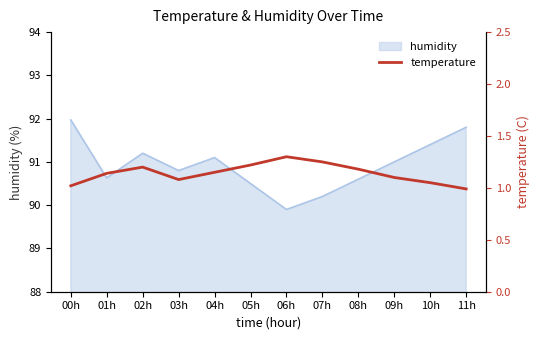

What is the average value?

1.1